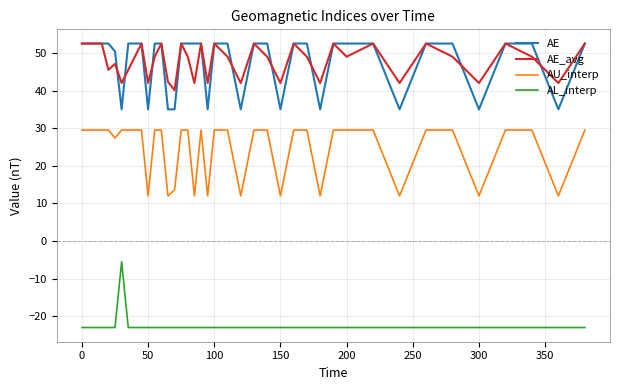

What is the lowest value of the AE series?

35.1